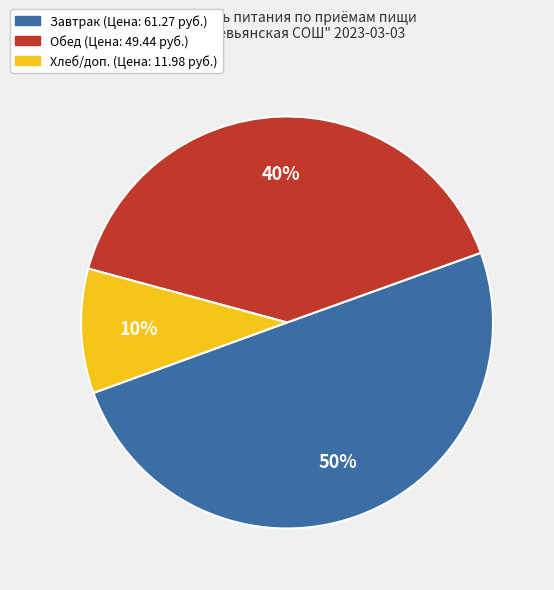

How many segments does this pie chart have?

3